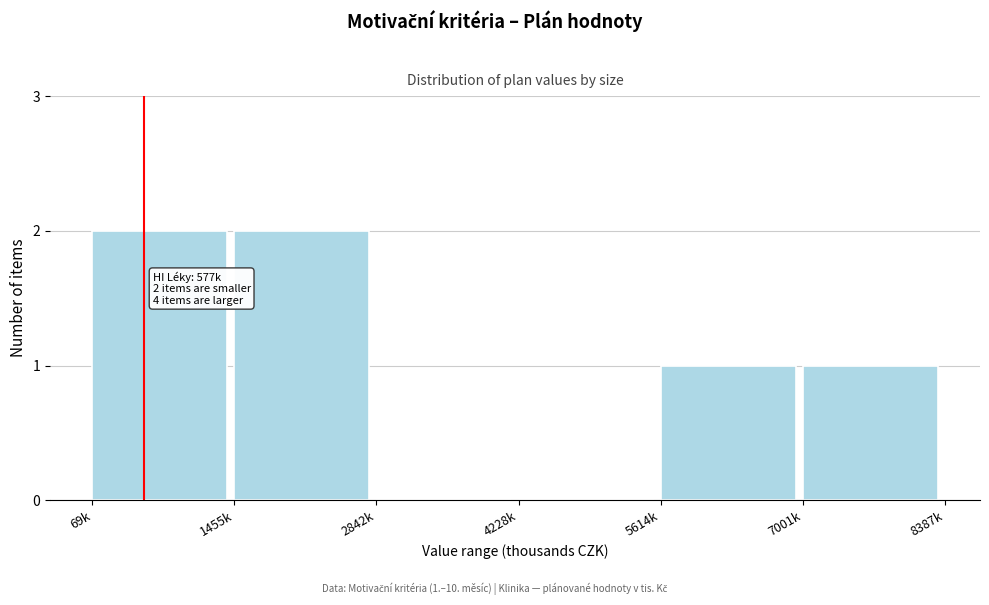

Reading right to left, list all the values displayed in this chart.

7001k=1	5614k=1	4228k=0	2842k=0	1455k=2	69k=2